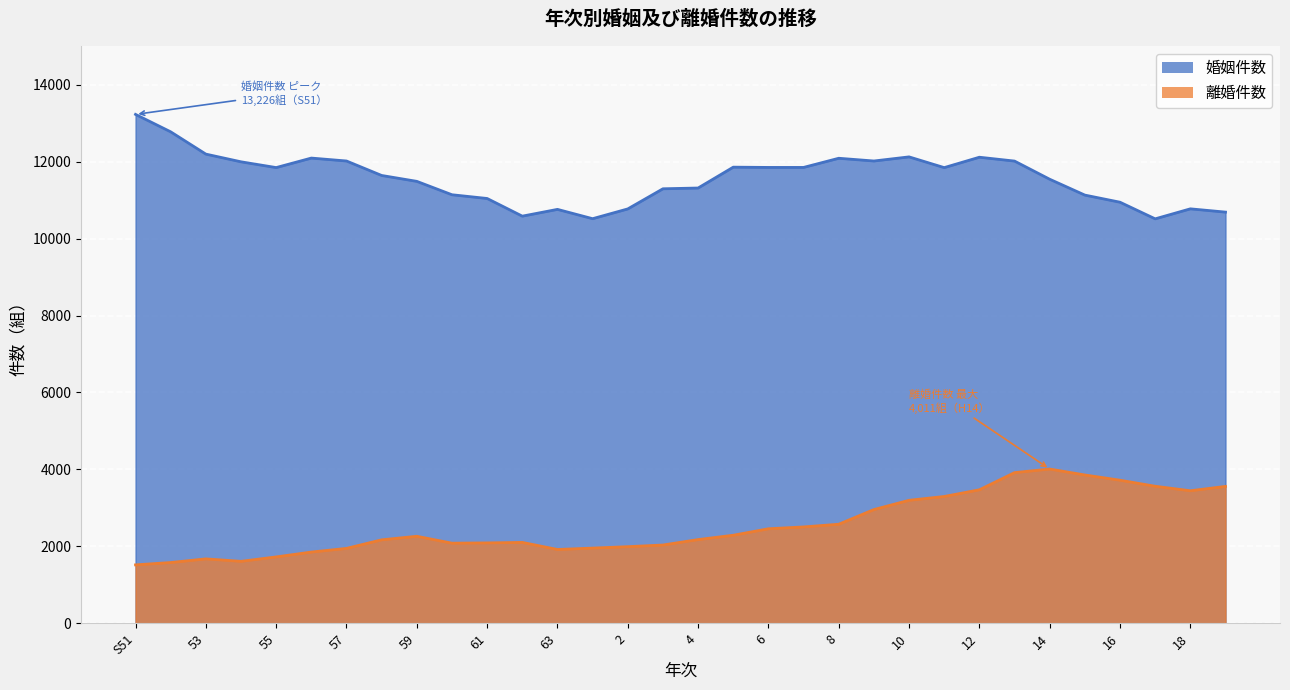

Count the number of categories in the chart.

32